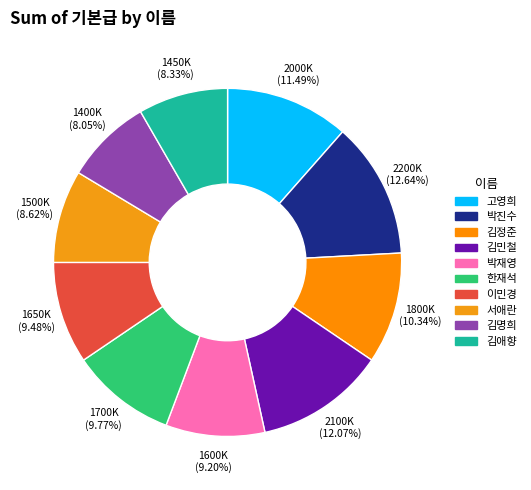

What is the largest slice in the pie chart?

박진수